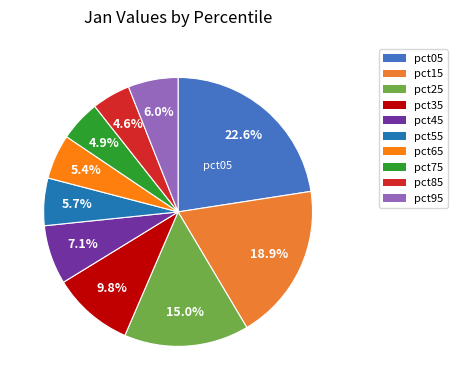

What percentage is the pct35 slice, to the nearest percent?

10%